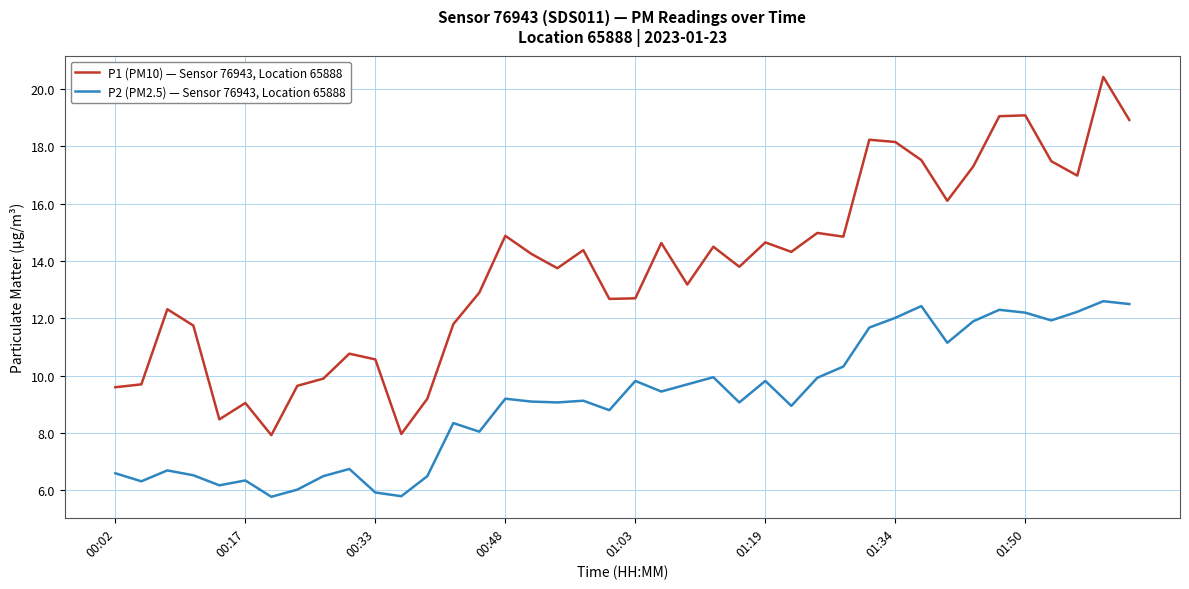

What are all the series names shown in the legend?

P1 (PM10) — Sensor 76943, Location 65888, P2 (PM2.5) — Sensor 76943, Location 65888